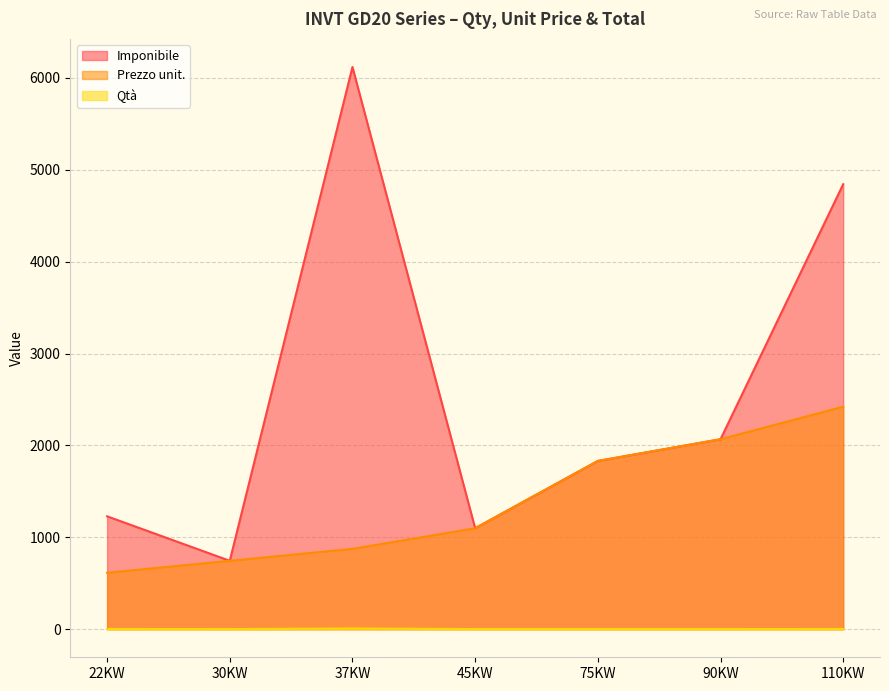

At which label is Prezzo unit. closest to 1517?

75KW